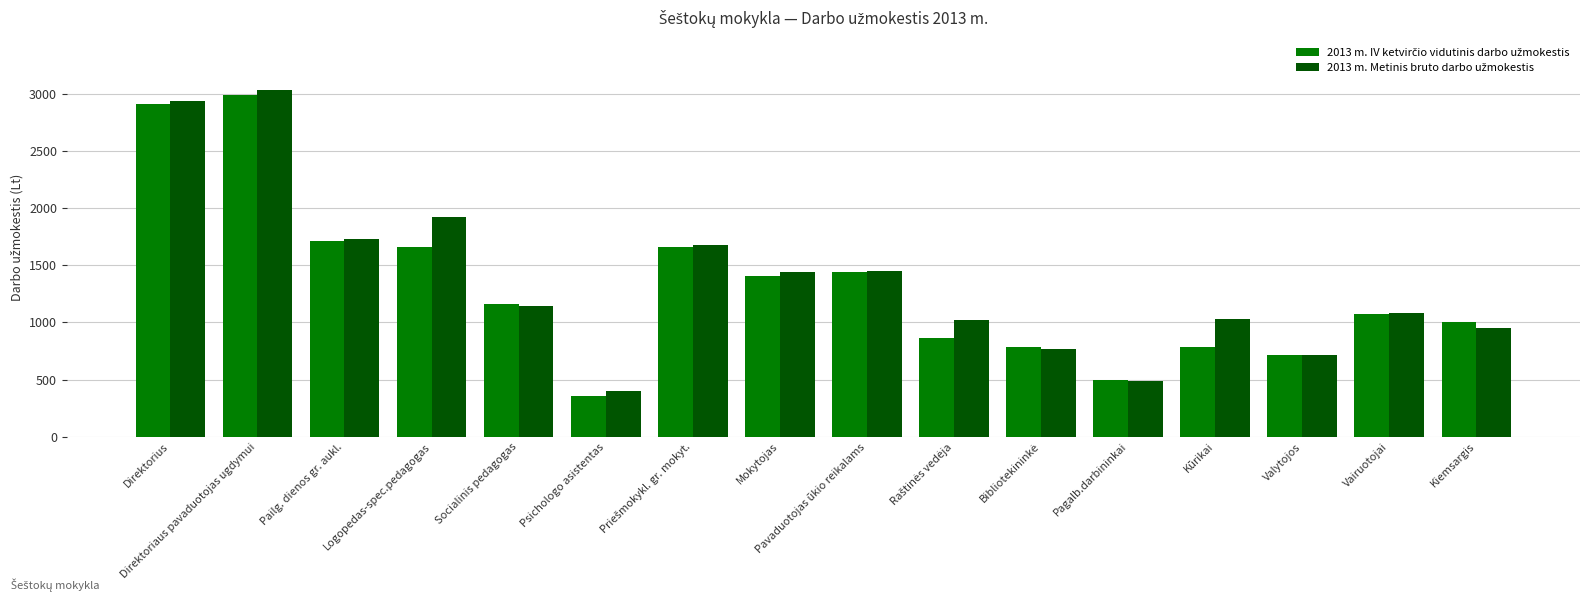

What is the label of the 16th bar from the right?

Direktorius